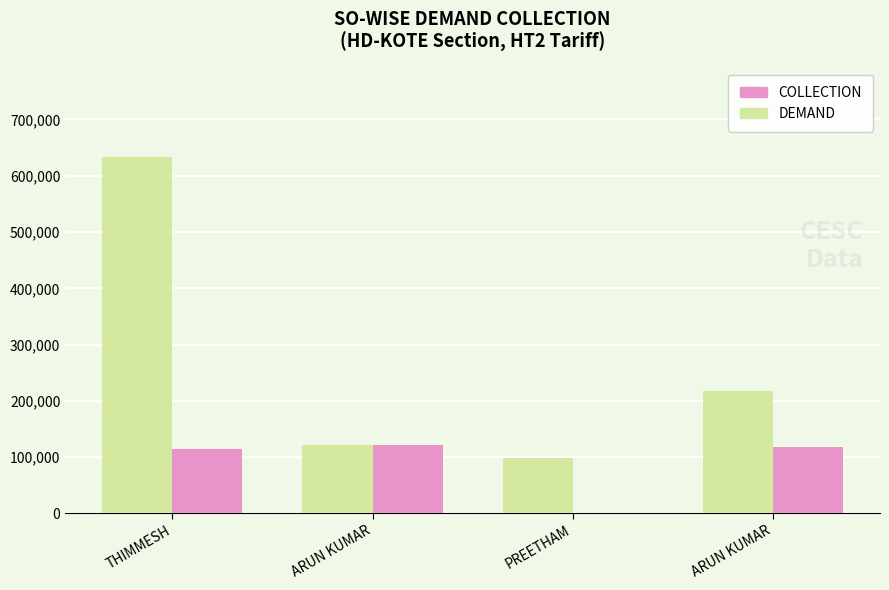

Reading right to left, extract all data points from this chart.

DEMAND: ARUN KUMAR=216813	PREETHAM=98217	ARUN KUMAR=121549	THIMMESH=633674
COLLECTION: ARUN KUMAR=118886	PREETHAM=0	ARUN KUMAR=121549	THIMMESH=113989